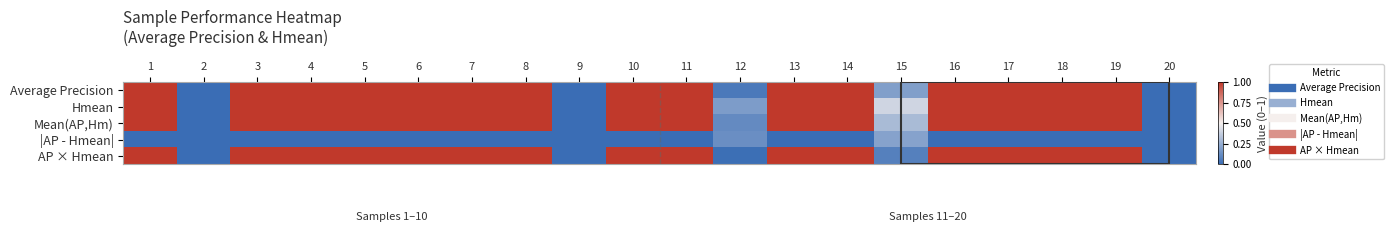

How many categories are shown in the chart?

20